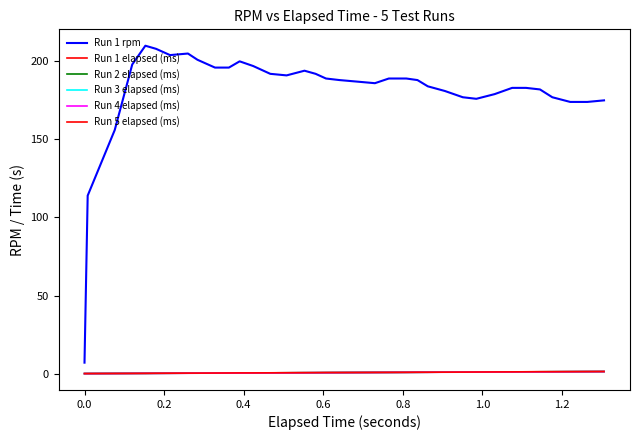

What is the average value of the Run 2 elapsed (ms) series?

0.6